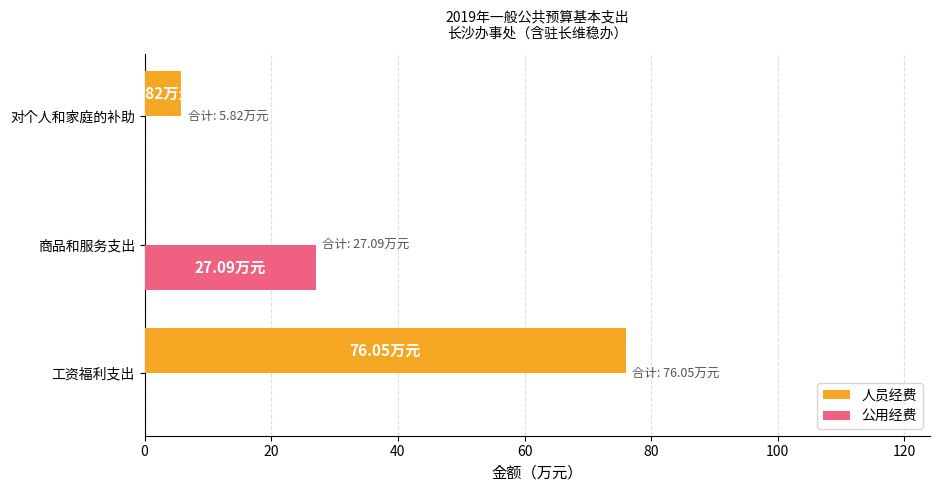

Which series has the largest total across all categories?

人员经费